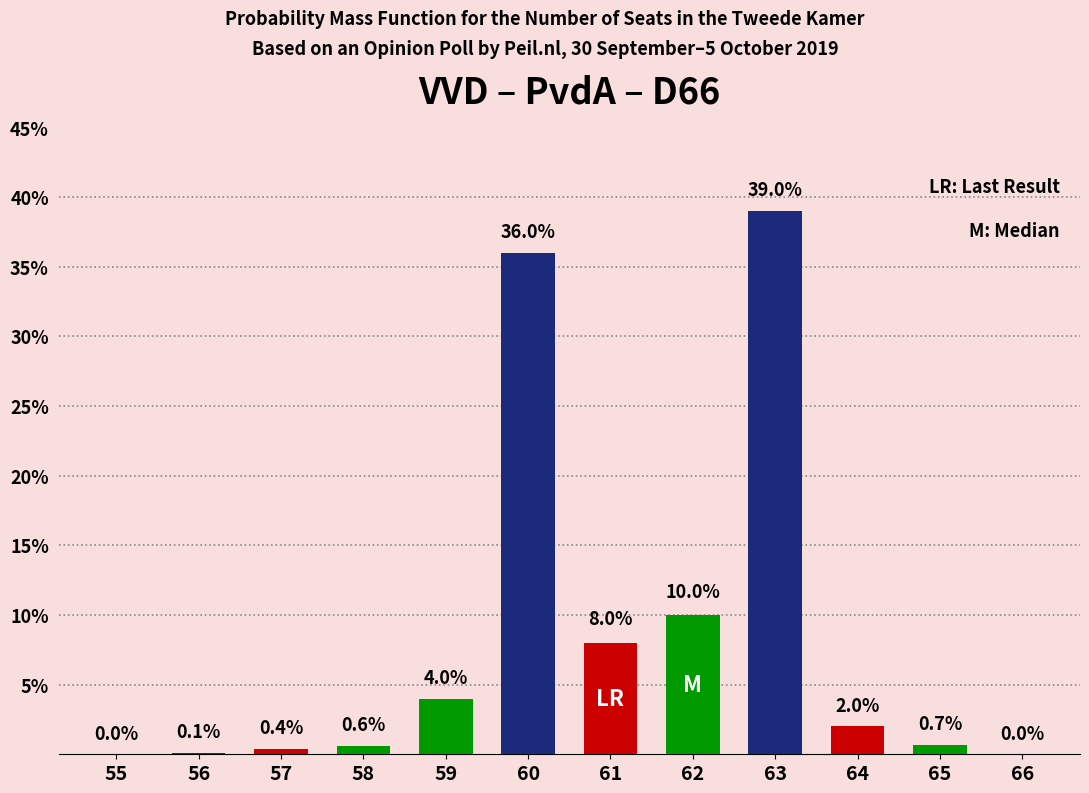

Reading right to left, extract all data points from this chart.

66=0.0	65=0.7	64=2.0	63=39.0	62=10.0	61=8.0	60=36.0	59=4.0	58=0.6	57=0.4	56=0.1	55=0.0